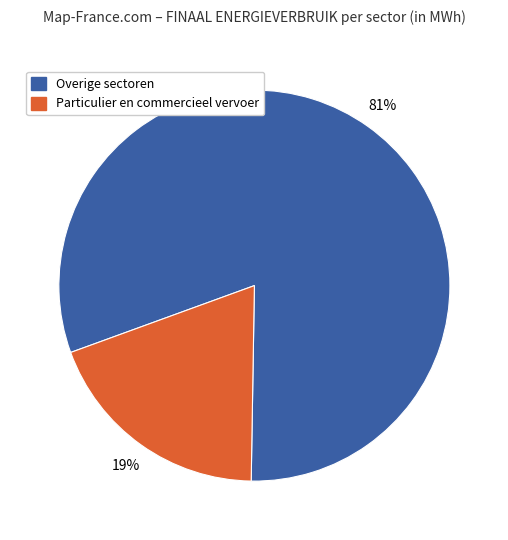

To the nearest percent, what is the difference between the largest and smallest slice percentages?

62%